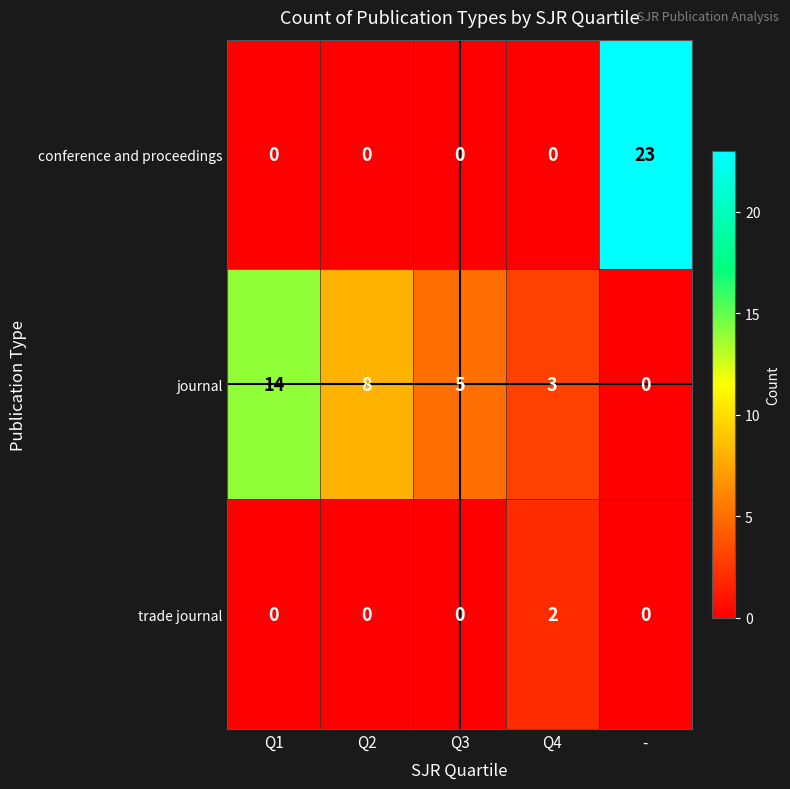

What is the average value of the conference and proceedings series?

5